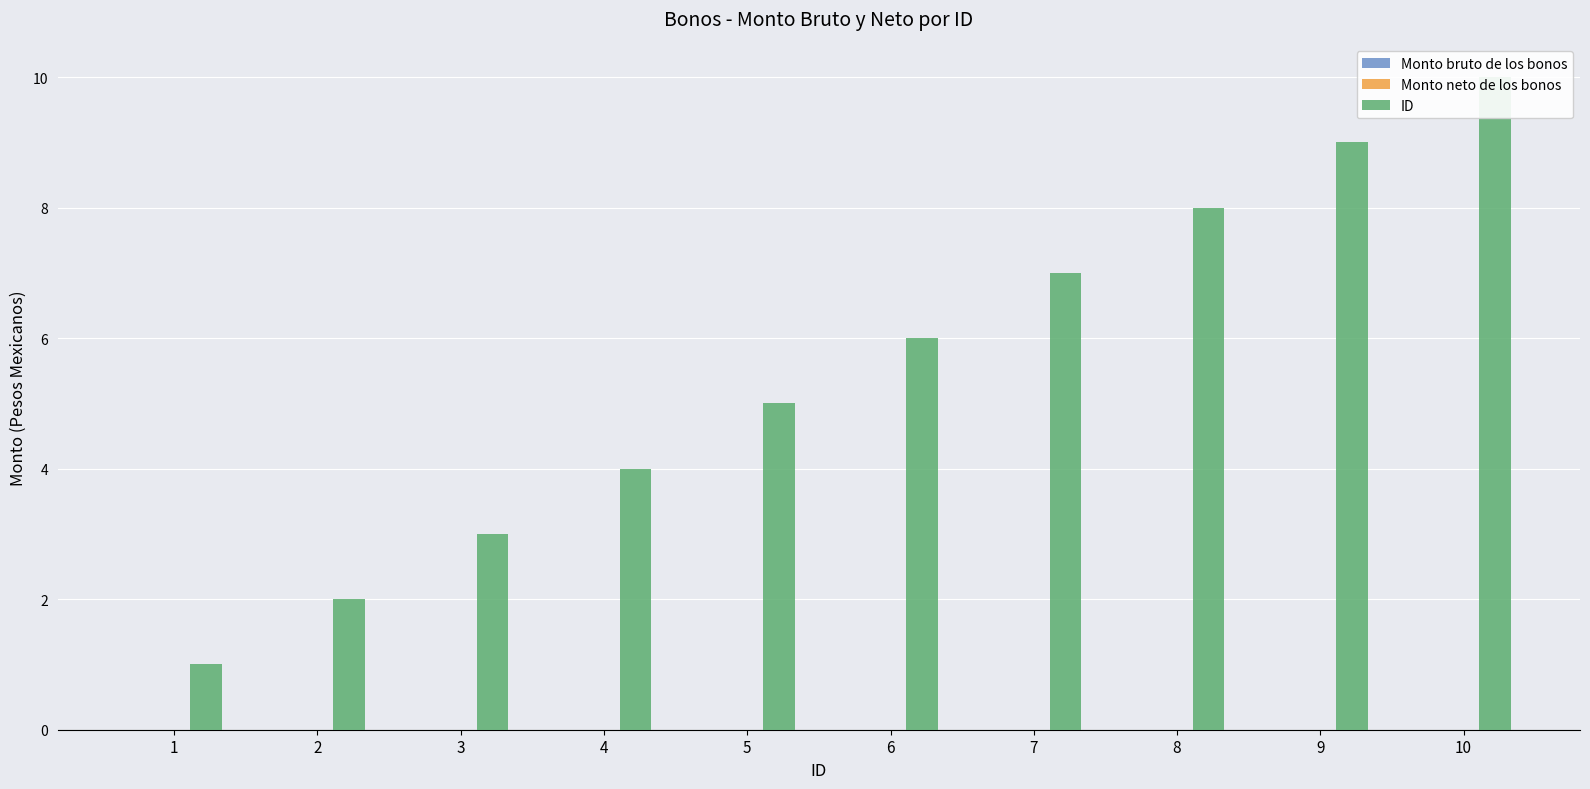

Does the chart contain stacked bars?

No